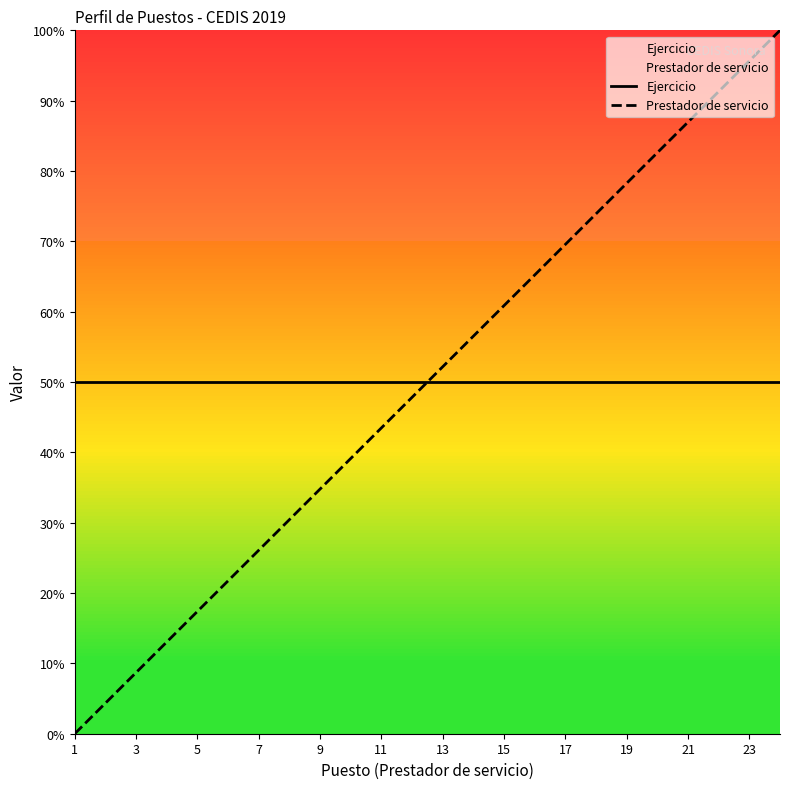

What are all the series names shown in the legend?

Ejercicio, Prestador de servicio